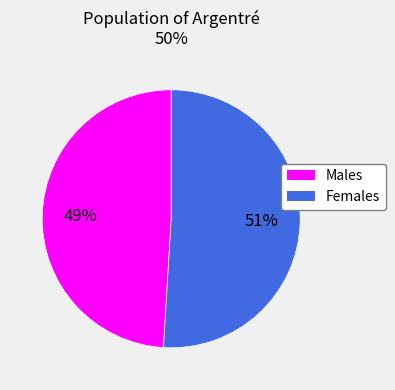

Is there a majority slice in this chart?

Yes